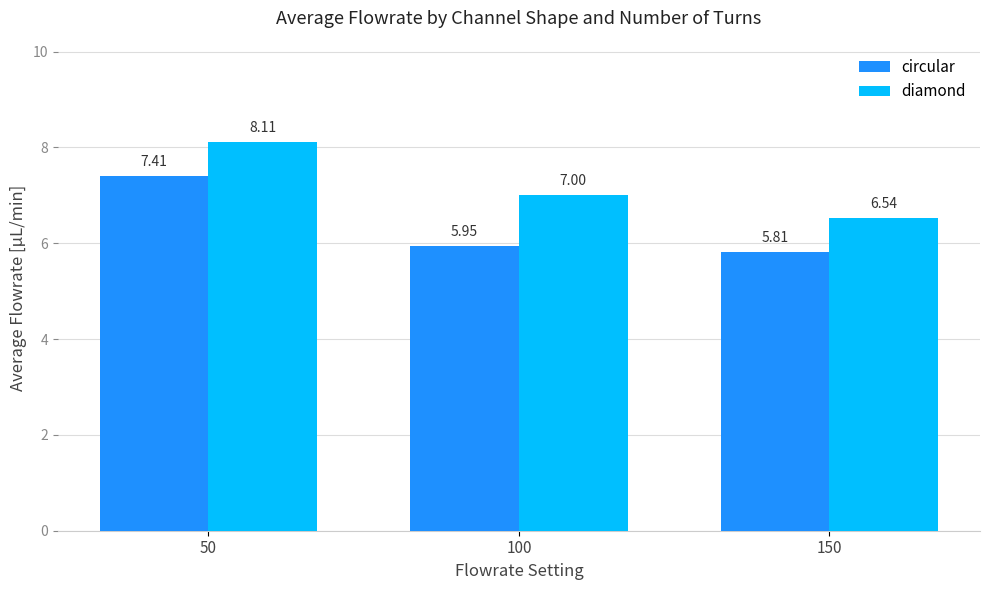

Which series changed the most between 50 and 150?

circular